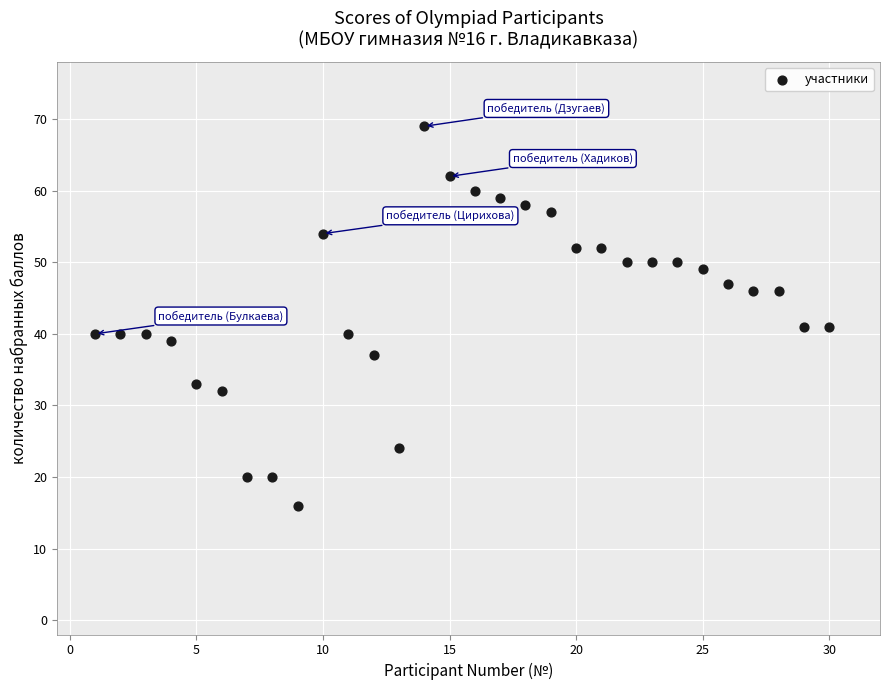

What is the range of X values (max minus min)?

29